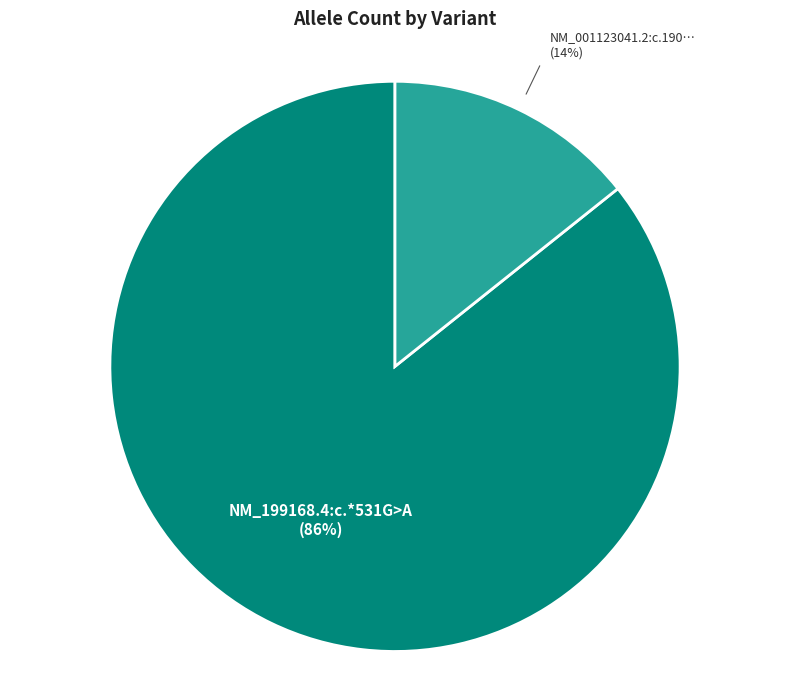

To the nearest percent, what is the average slice percentage?

50%